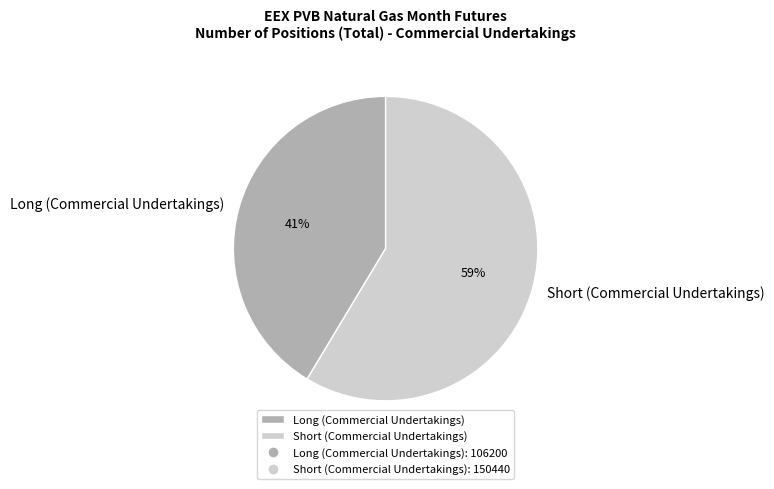

Is it true that Short (Commercial Undertakings) is 68% of the pie?

False